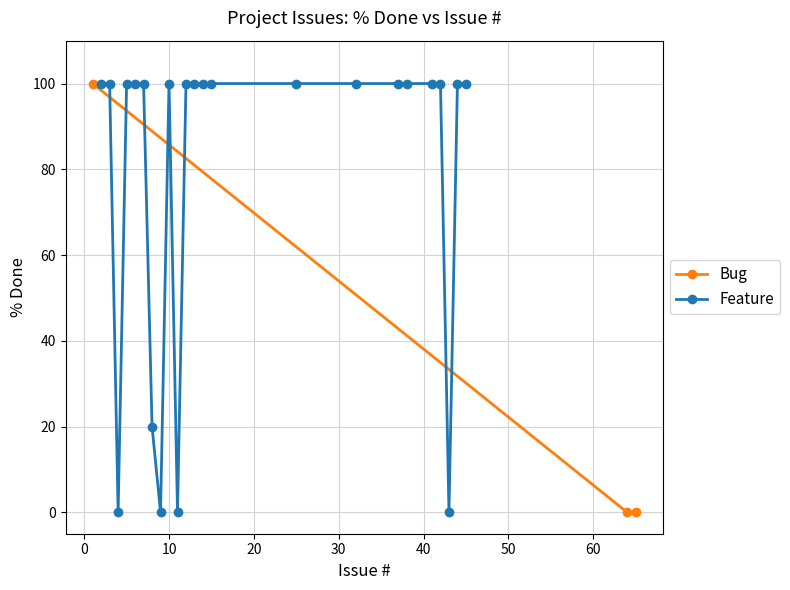

What is the difference between the maximum and second lowest values?

100